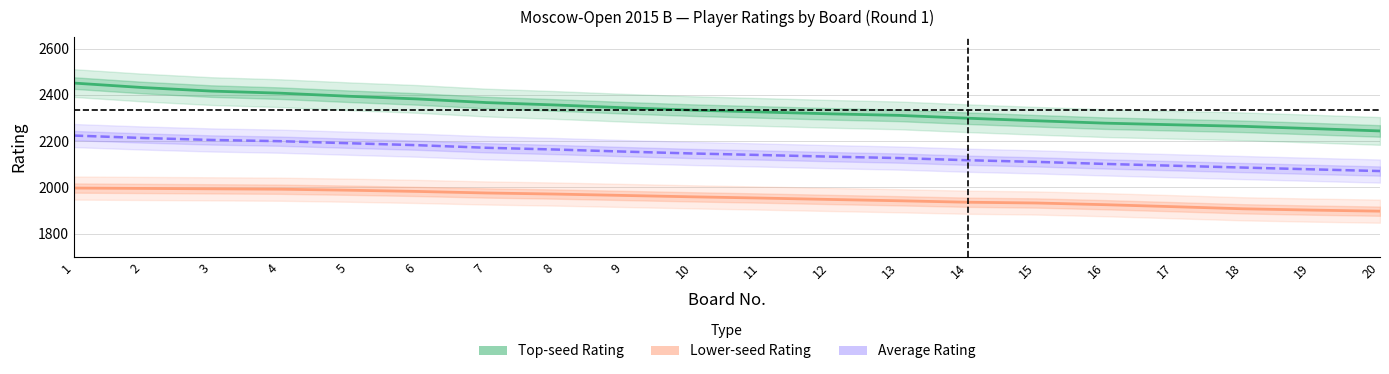

What is the value of the Average Rating point at the 12th from the left?

2132.8